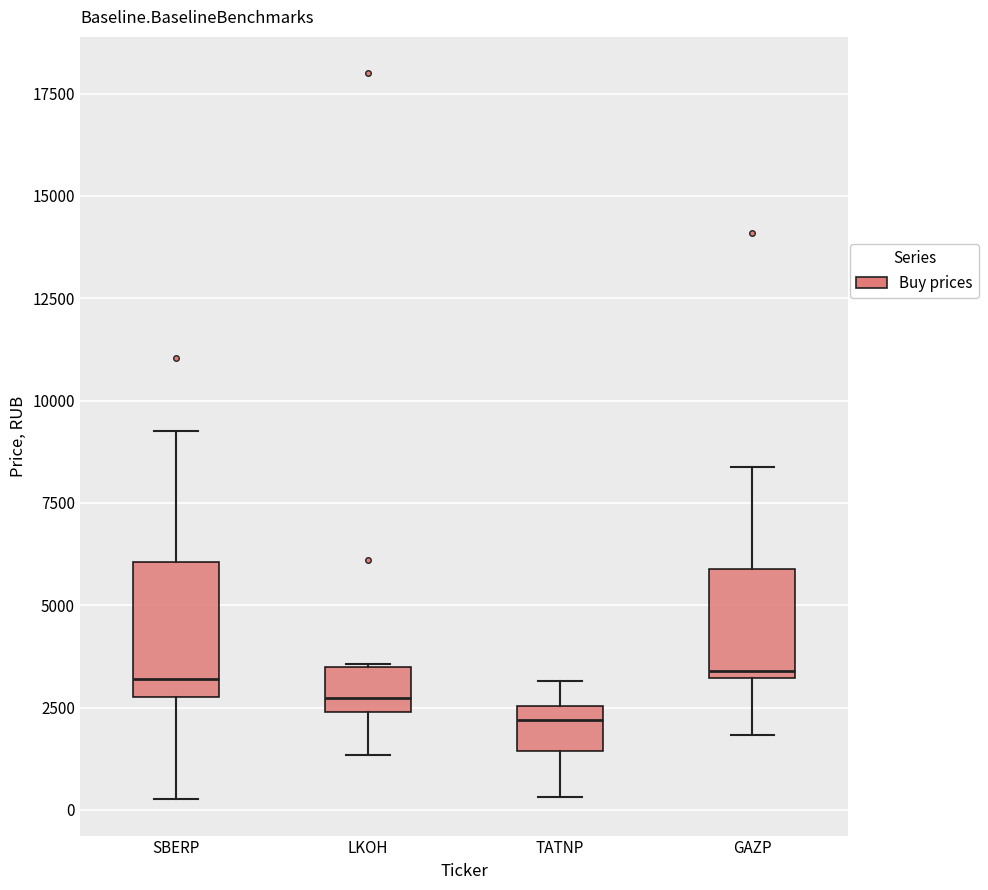

Reading left to right, transcribe this box plot: for each box, give where its median line is, the range the box spans, and where its two whiskers end, as read against the y-axis. The values are not printed on the chart, so give them approximately, as read against the axis.

SBERP: median 3000 (just above the box's lower edge), box 3000 to 6000, whiskers 500 to 9500
LKOH: median 2500 (just above the box's lower edge), box 2500 to 3500, whiskers 1500 to 3500
TATNP: median 2000, box 1500 to 2500, whiskers 500 to 3000
GAZP: median 3500, box 3000 to 6000, whiskers 2000 to 8500